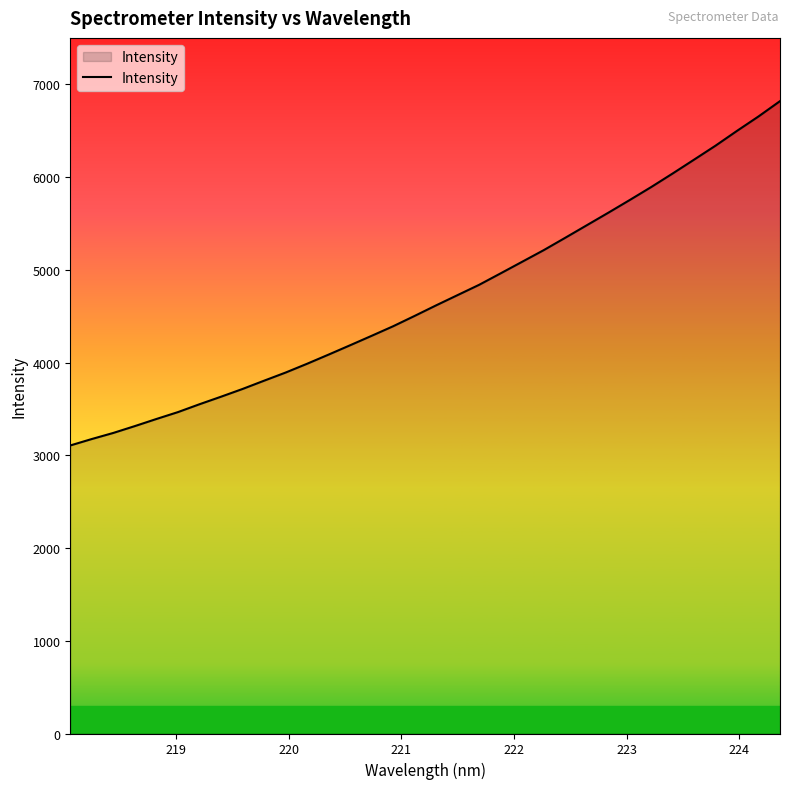

What is the difference between the maximum and minimum values?

3712.5